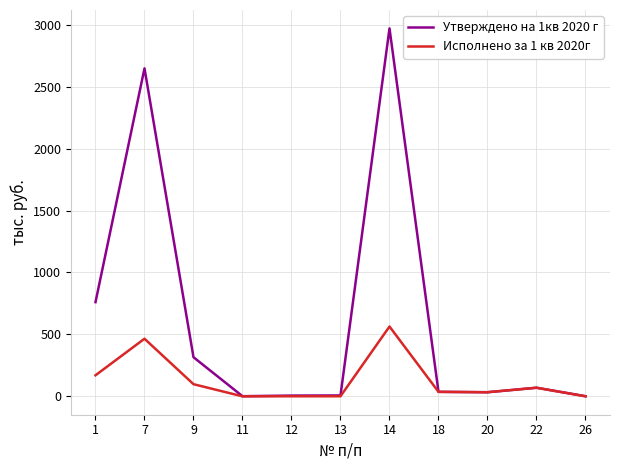

How many values in the Утверждено на 1кв 2020 г series exceed 36?

6